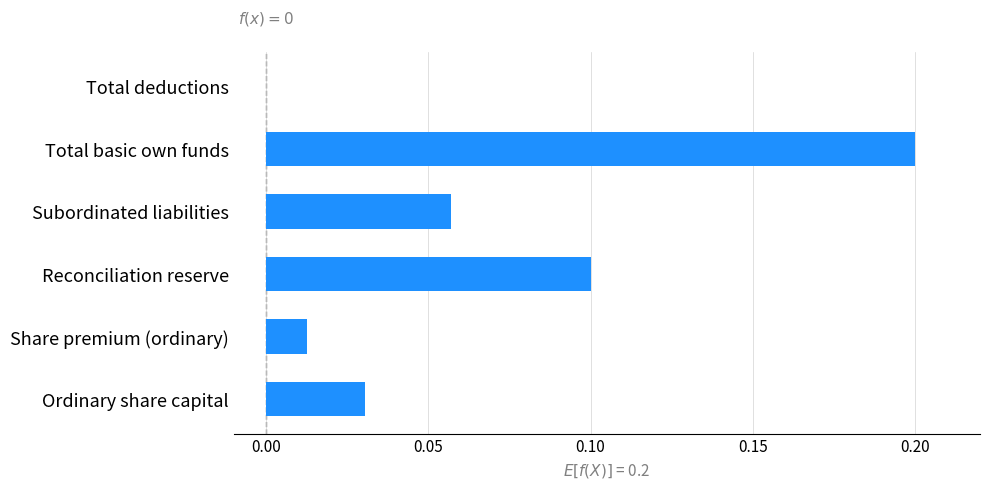

Which label corresponds to the largest value in the chart?

Total basic own funds